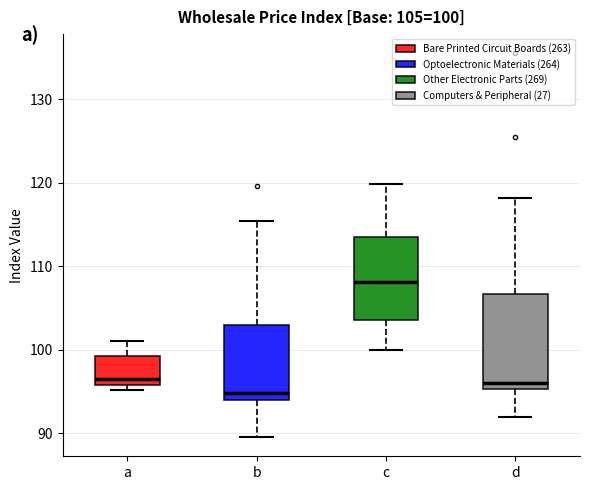

Which box is the tallest, from its lower edge to its upper edge?

d